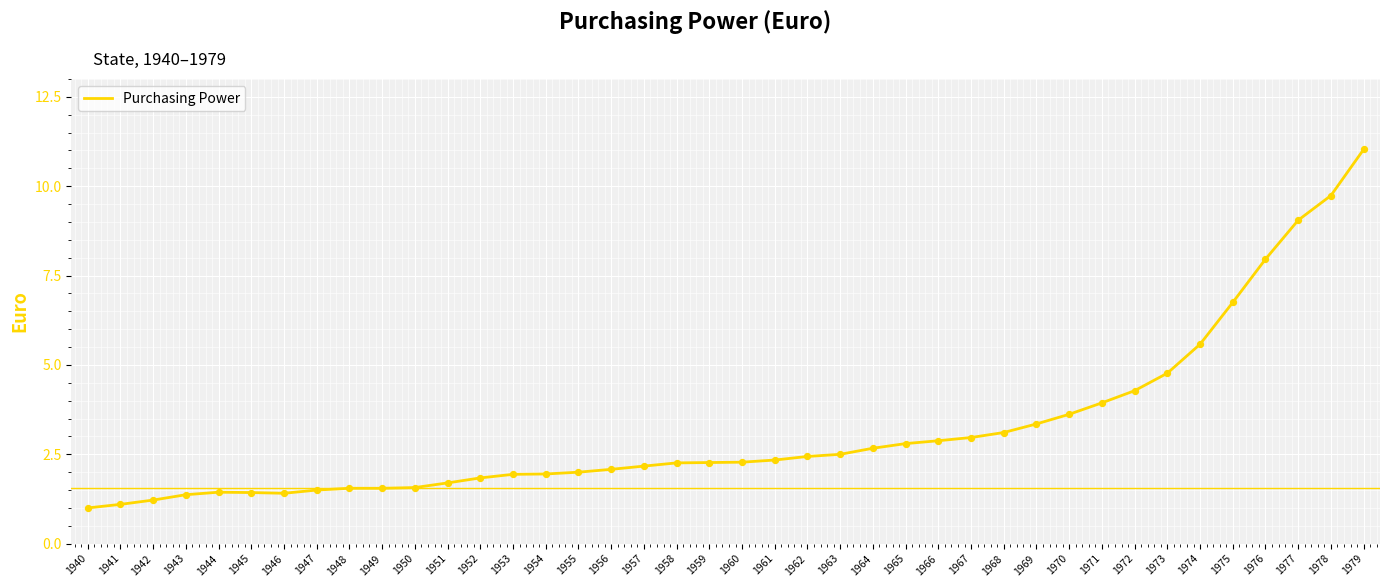

What is the change in value from 1945 to 1952?

+0.4